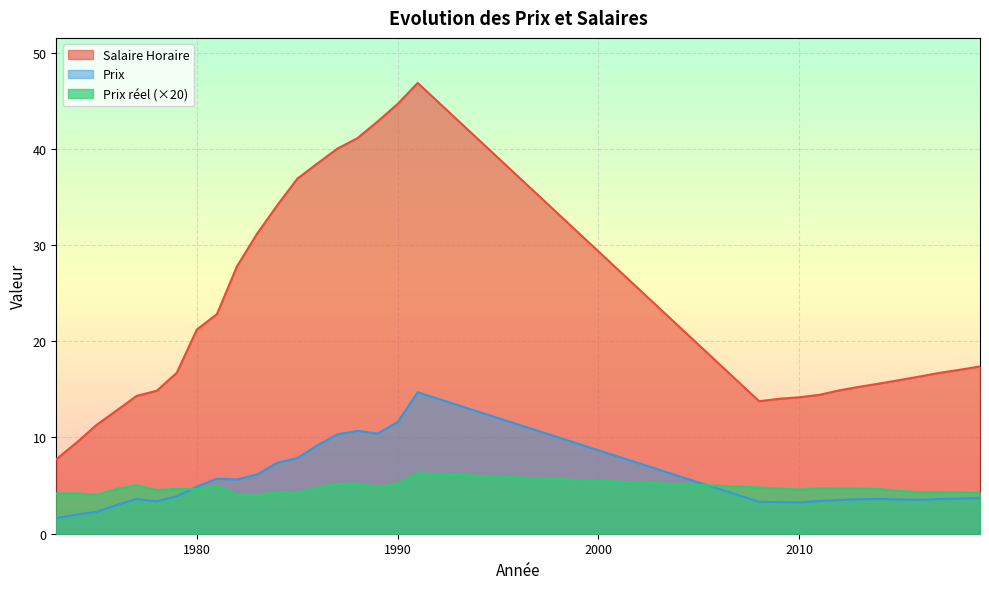

Count the number of categories in the chart.

31